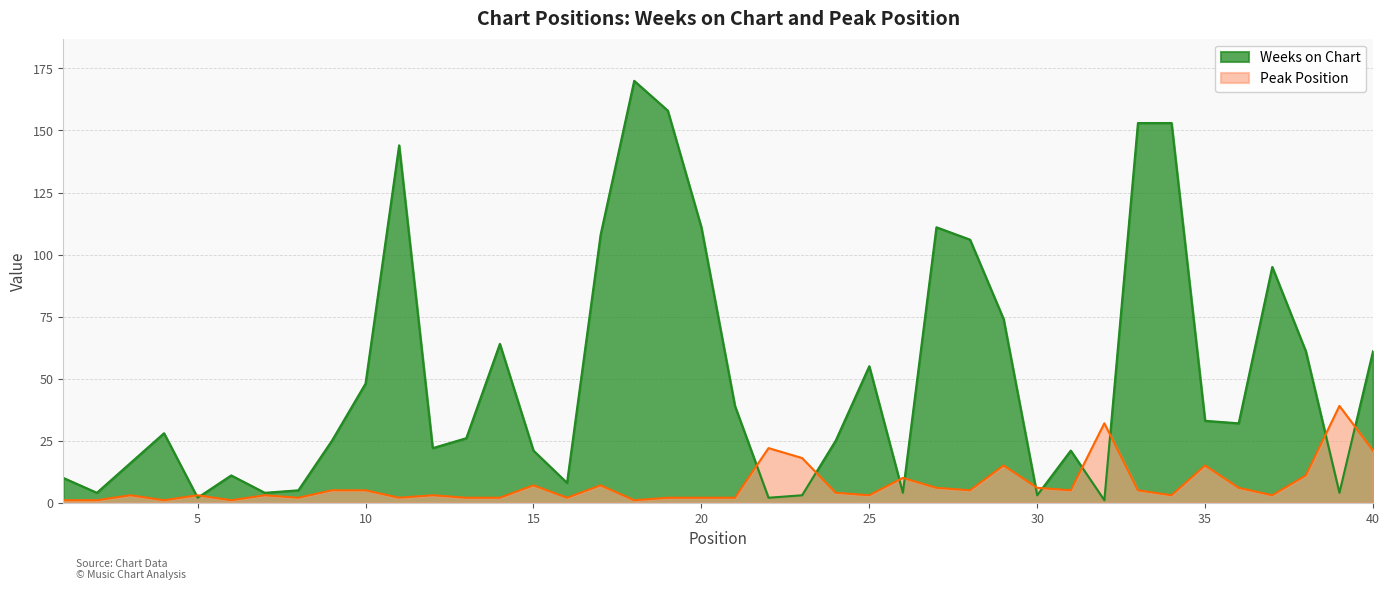

Is it true that Weeks on Chart equals 39 at 38?

False